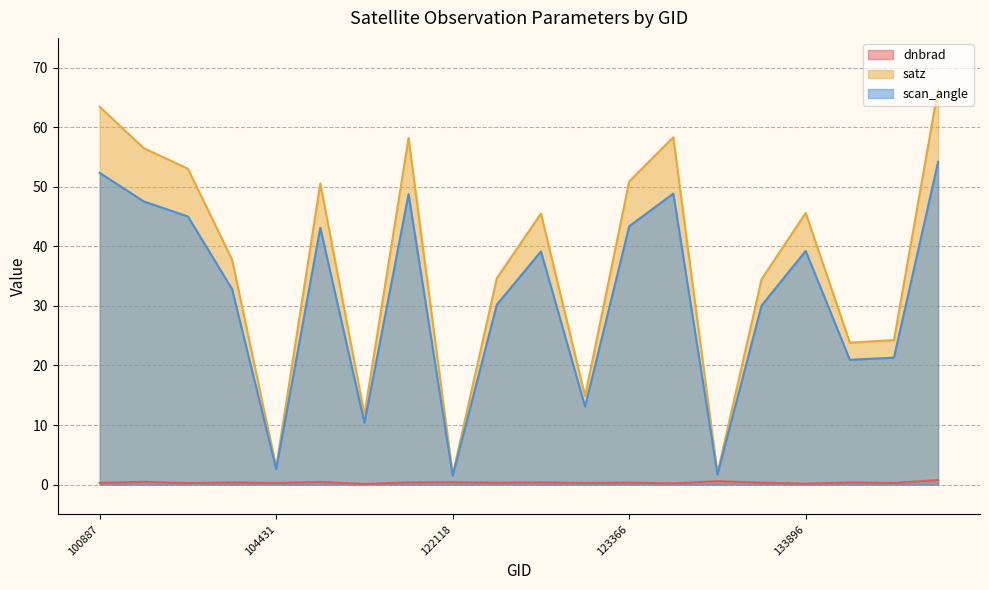

True or false: dnbrad has a value of 0.6 at 121771.

False